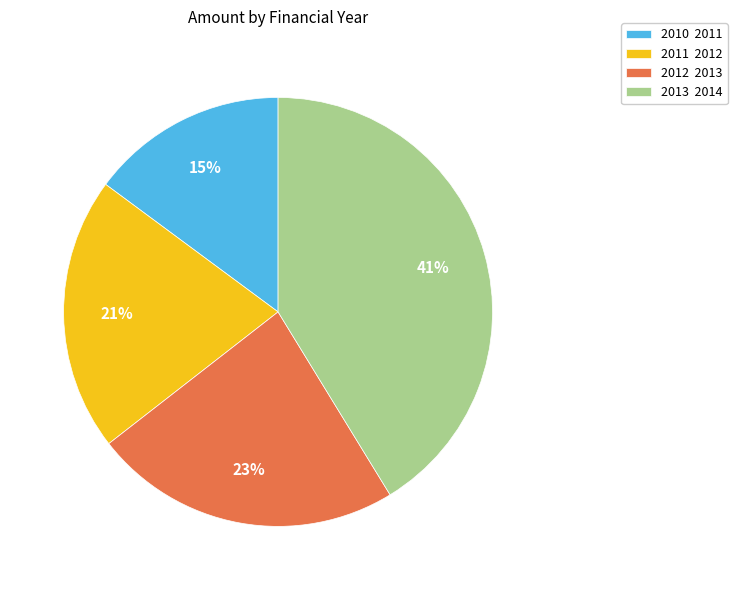

What percentage is the 2013 2014 slice, to the nearest percent?

41%